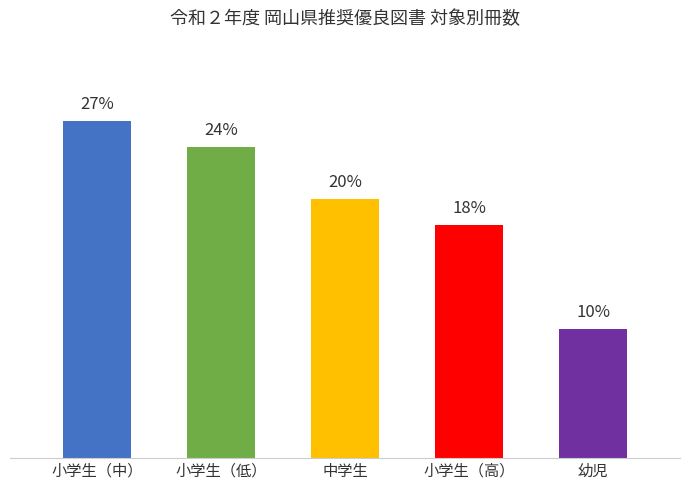

Does the chart contain any negative values?

No